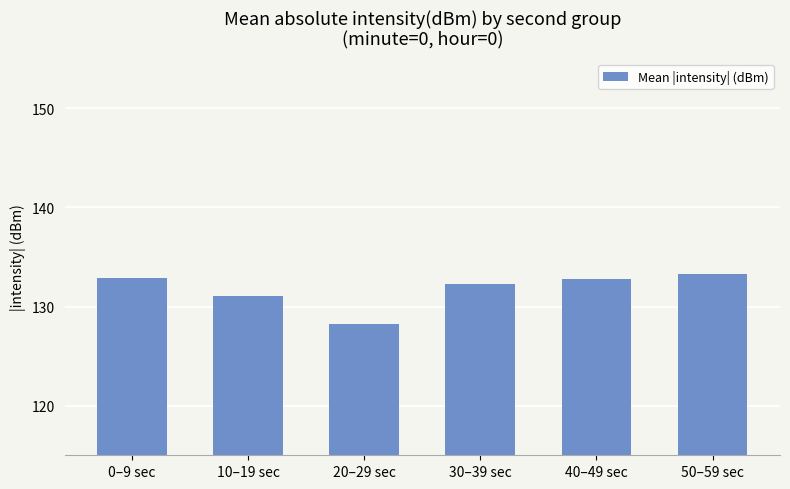

The value at 50–59 sec is 133.3. True or false?

True